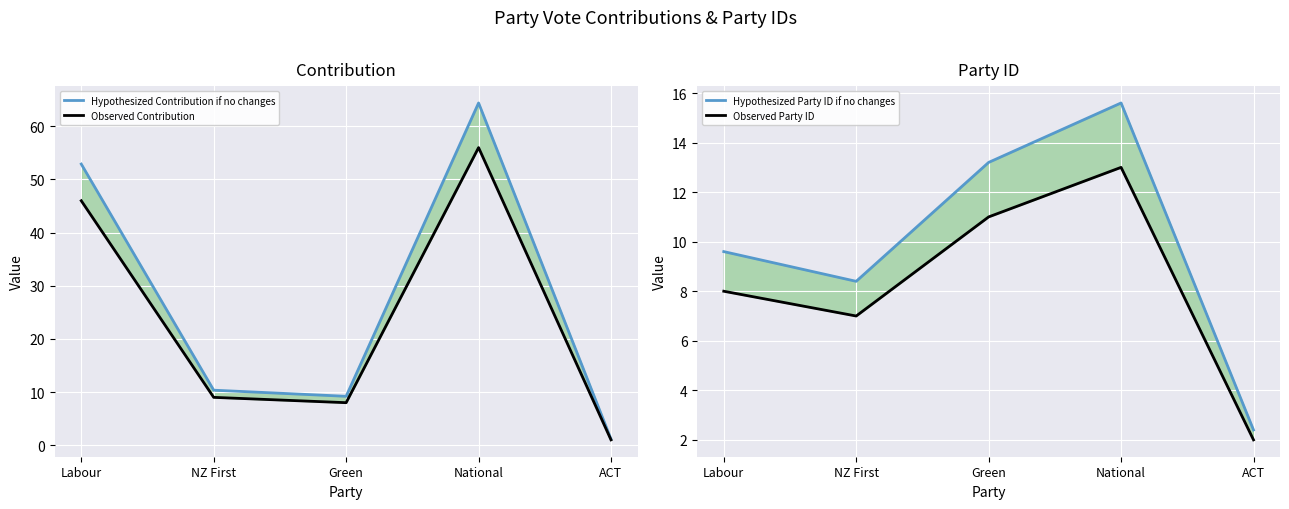

How many values in the Hypothesized Contribution if no changes series exceed 10?

3